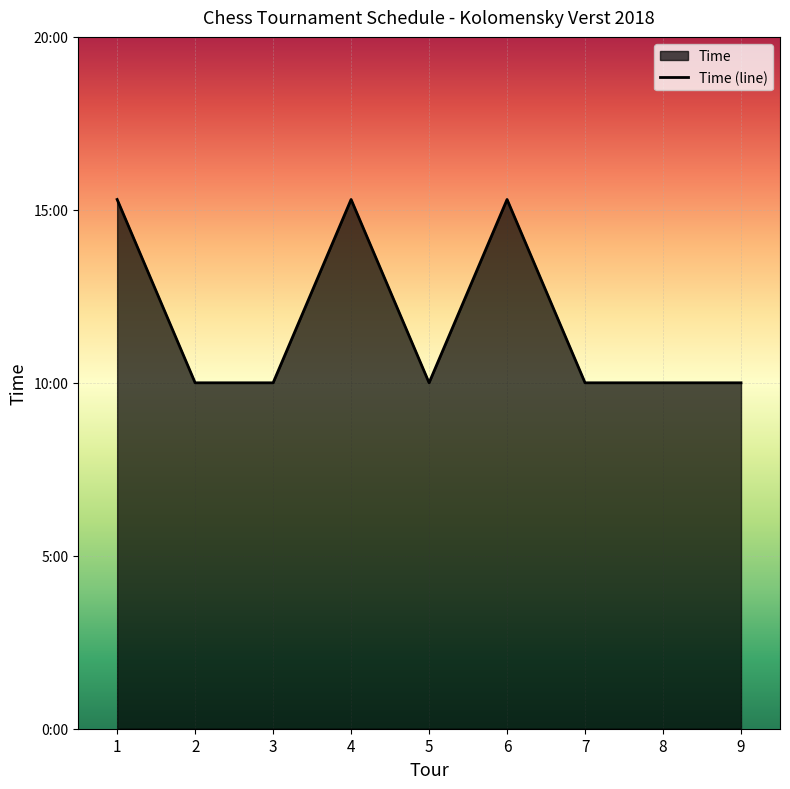

Rank the categories by value from lowest to highest.

2, 3, 5, 7, 8, 9, 1, 4, 6